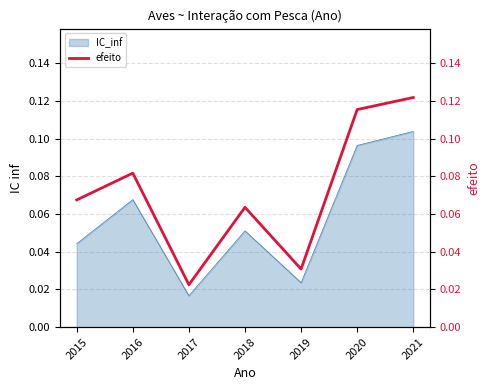

Rank the categories by value from highest to lowest.

2021, 2020, 2016, 2015, 2018, 2019, 2017